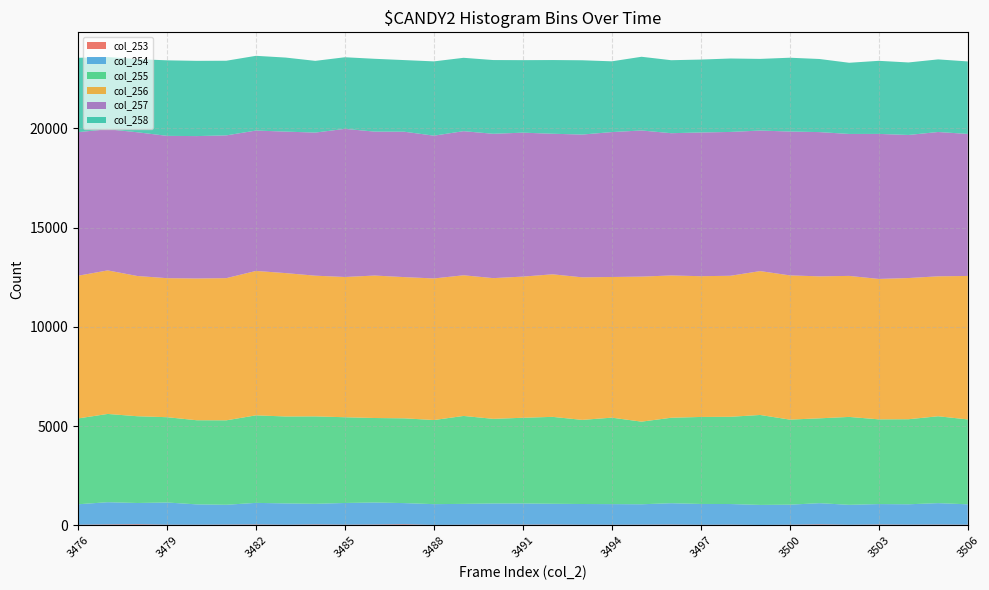

Reading left to right, extract all data points from this chart.

col_253: 3476=38	3477=51	3478=60	3479=39	3480=38	3481=44	3482=50	3483=37	3484=51	3485=40	3486=47	3487=60	3488=30	3489=37	3490=47	3491=42	3492=46	3493=37	3494=36	3495=40	3496=45	3497=34	3498=40	3499=29	3500=38	3501=55	3502=37	3503=48	3504=41	3505=45	3506=39
col_254: 3476=1031	3477=1122	3478=1073	3479=1119	3480=1026	3481=1000	3482=1089	3483=1075	3484=1041	3485=1094	3486=1111	3487=1068	3488=1045	3489=1052	3490=1062	3491=1068	3492=1048	3493=1045	3494=1041	3495=1029	3496=1077	3497=1051	3498=1041	3499=1007	3500=1011	3501=1069	3502=1004	3503=1031	3504=1027	3505=1081	3506=1028
col_255: 3476=4321	3477=4443	3478=4367	3479=4294	3480=4235	3481=4251	3482=4406	3483=4376	3484=4401	3485=4316	3486=4253	3487=4267	3488=4235	3489=4426	3490=4260	3491=4313	3492=4375	3493=4235	3494=4352	3495=4159	3496=4303	3497=4379	3498=4392	3499=4528	3500=4282	3501=4271	3502=4425	3503=4265	3504=4282	3505=4373	3506=4273
col_256: 3476=7183	3477=7226	3478=7060	3479=6999	3480=7136	3481=7157	3482=7270	3483=7218	3484=7083	3485=7060	3486=7172	3487=7109	3488=7127	3489=7081	3490=7084	3491=7107	3492=7176	3493=7176	3494=7081	3495=7301	3496=7162	3497=7086	3498=7099	3499=7243	3500=7260	3501=7147	3502=7099	3503=7069	3504=7107	3505=7045	3506=7222
col_257: 3476=7229	3477=7106	3478=7236	3479=7164	3480=7168	3481=7187	3482=7067	3483=7123	3484=7204	3485=7457	3486=7246	3487=7319	3488=7188	3489=7255	3490=7266	3491=7246	3492=7076	3493=7188	3494=7295	3495=7357	3496=7162	3497=7235	3498=7240	3499=7075	3500=7242	3501=7262	3502=7146	3503=7300	3504=7203	3505=7265	3506=7150
col_258: 3476=3742	3477=3634	3478=3682	3479=3802	3480=3788	3481=3757	3482=3762	3483=3727	3484=3610	3485=3605	3486=3665	3487=3606	3488=3739	3489=3693	3490=3712	3491=3650	3492=3710	3493=3739	3494=3562	3495=3710	3496=3674	3497=3670	3498=3697	3499=3607	3500=3715	3501=3680	3502=3583	3503=3679	3504=3650	3505=3655	3506=3650